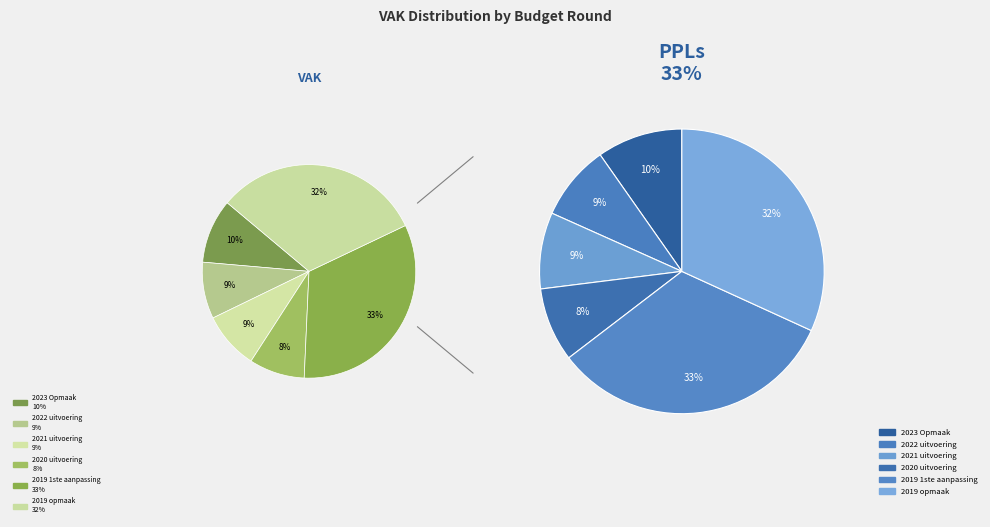

Count the number of slices in the pie.

6